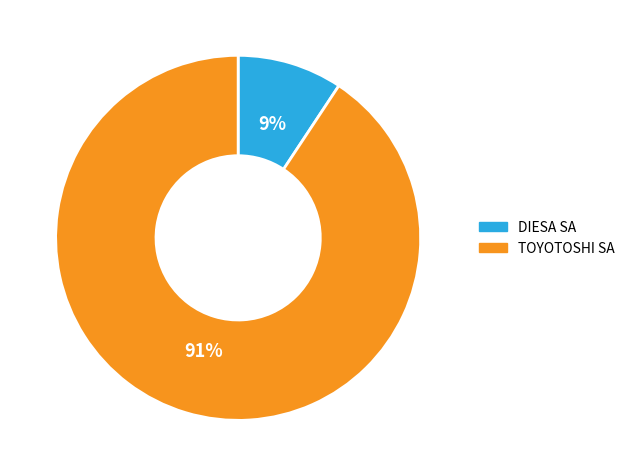

Is it true that DIESA SA is 9% of the pie?

True